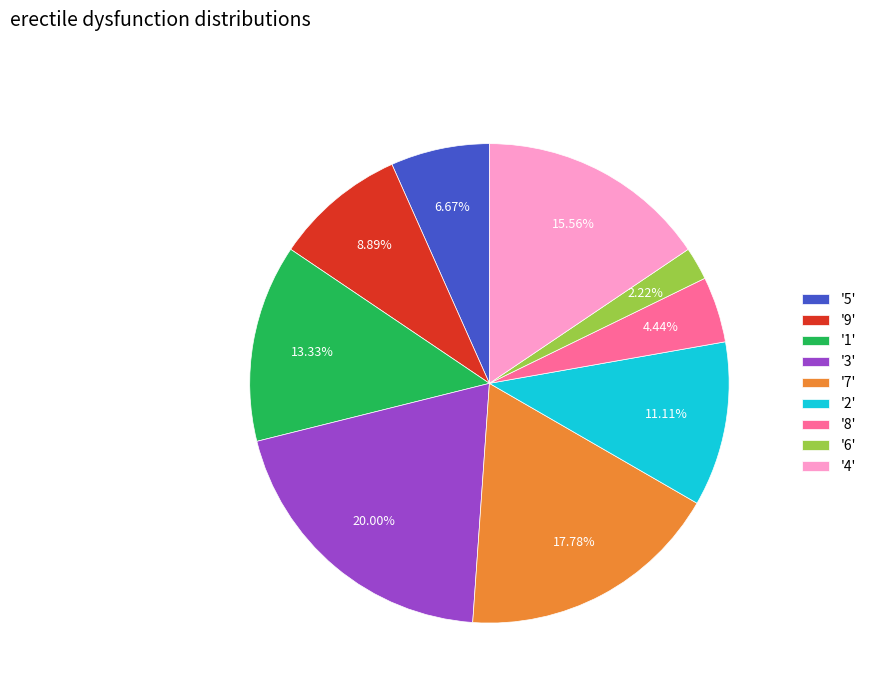

Between '2' and '5', which is larger?

'2'